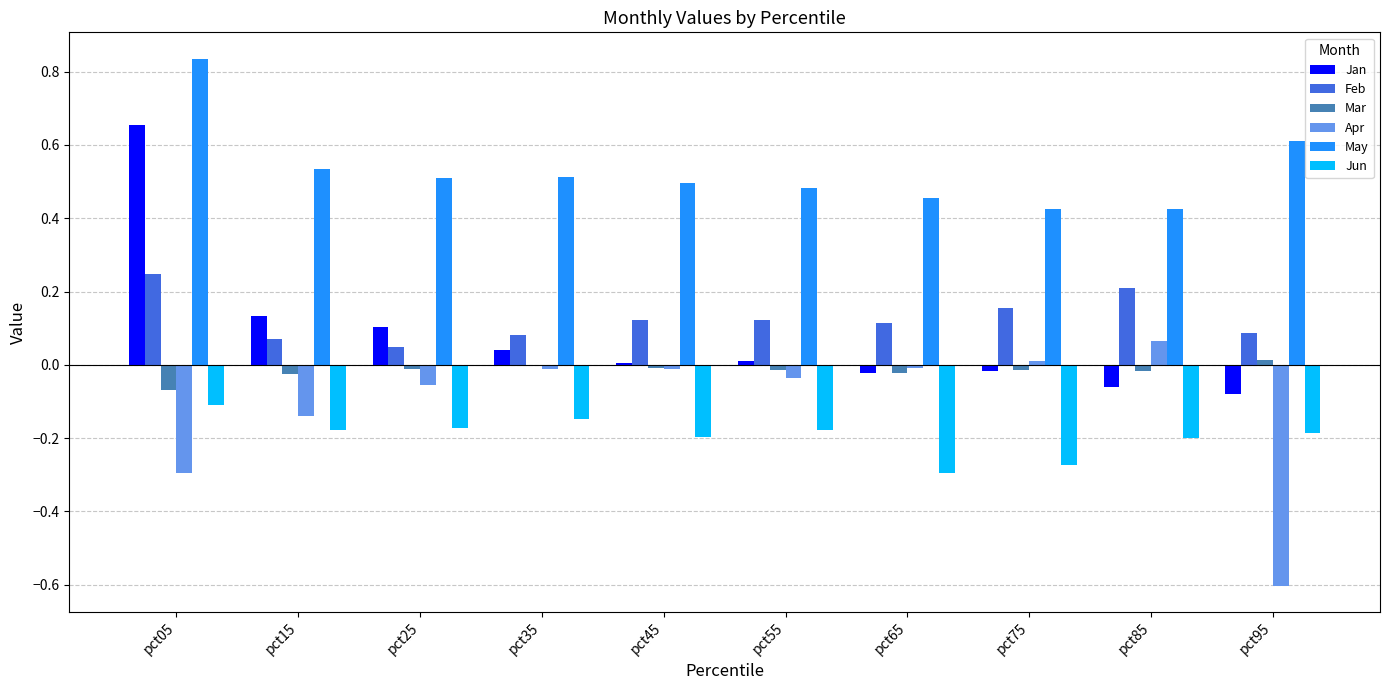

Which series changed the most between pct05 and pct75?

Jan